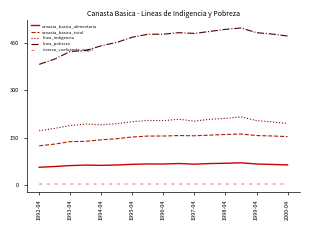

Which series has the largest total across all categories?

linea_pobreza